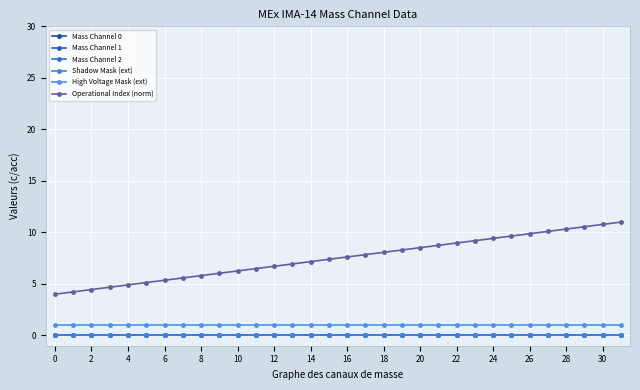

Does the chart have visible grid lines?

Yes